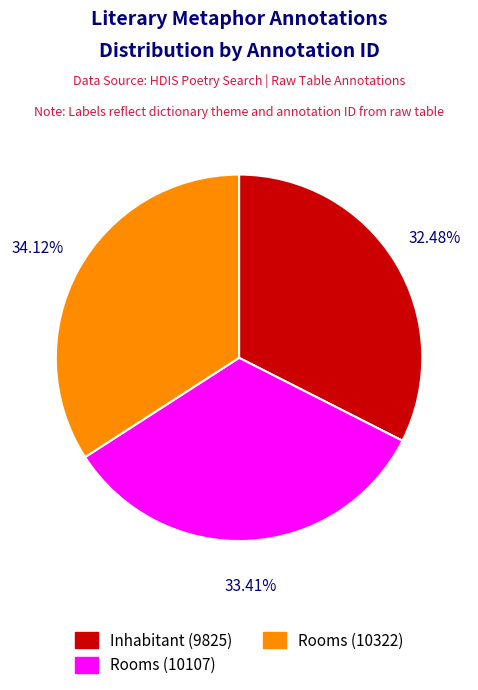

What portion of the pie excludes Inhabitant (9825)?

67.5%